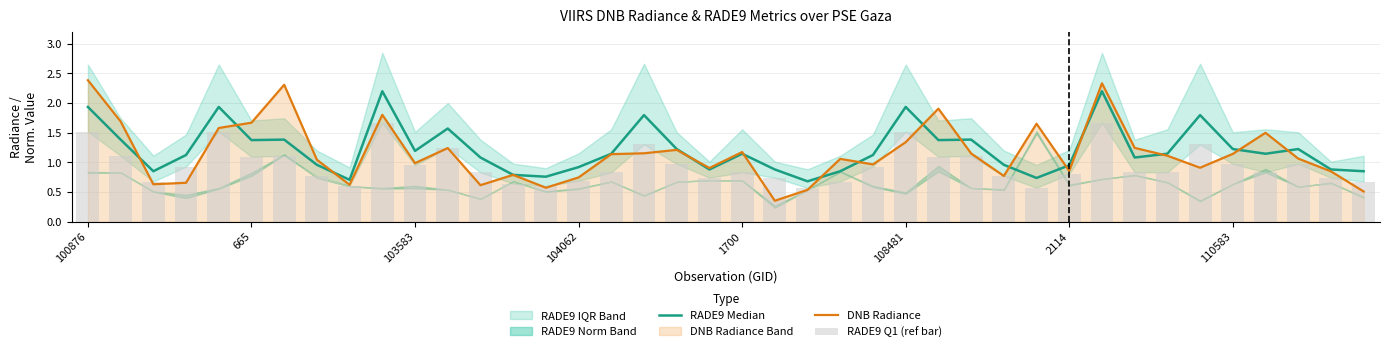

How many data points in RADE9 Median are above 1?

25